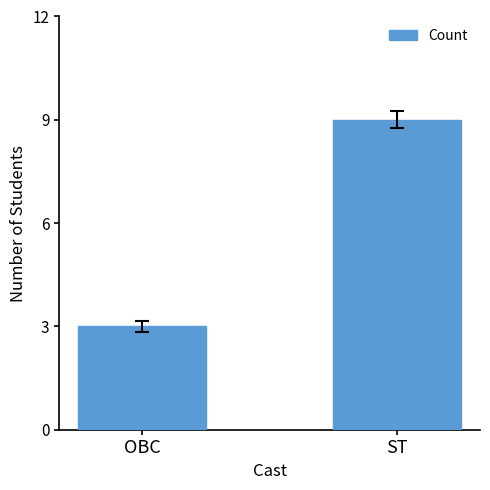

What is the greatest value displayed?

9